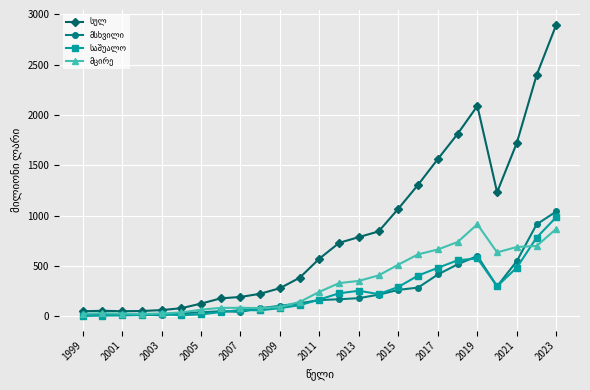

At how many categories does at least one series exceed 1918?

3